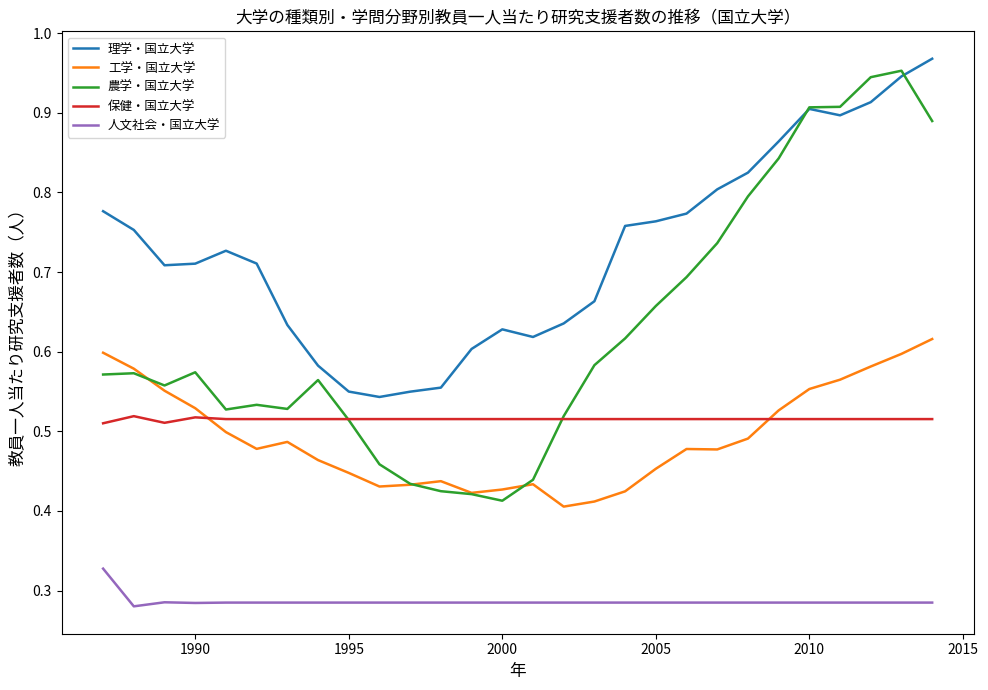

Which series has the widest spread of values?

農学・国立大学